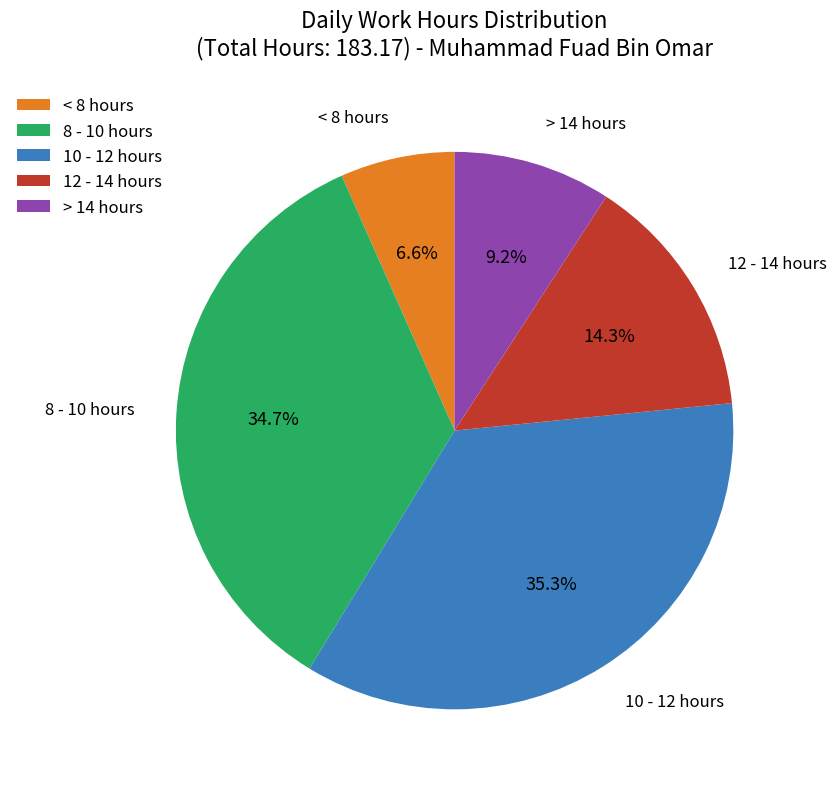

What is the largest slice in the pie chart?

10 - 12 hours